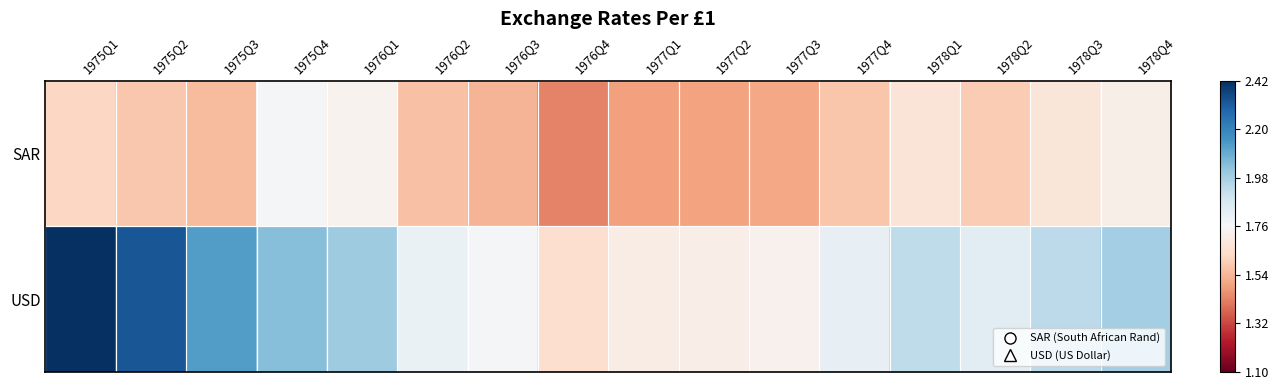

What is the difference between the highest and lowest values at 1975Q4?

0.3